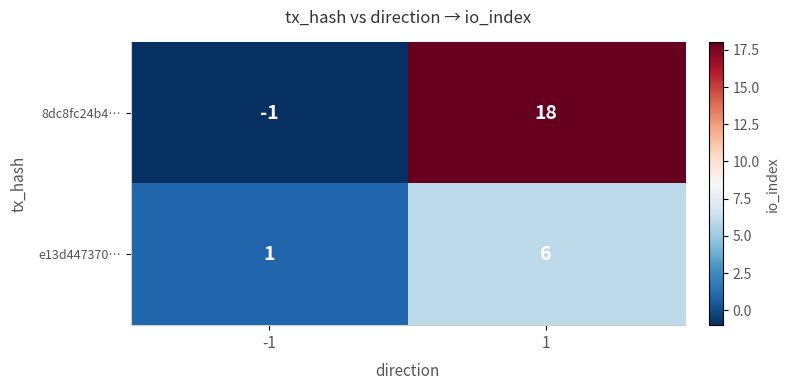

Reading left to right, extract all data points from this chart.

8dc8fc24b4…: -1	18
e13d447370…: 1	6